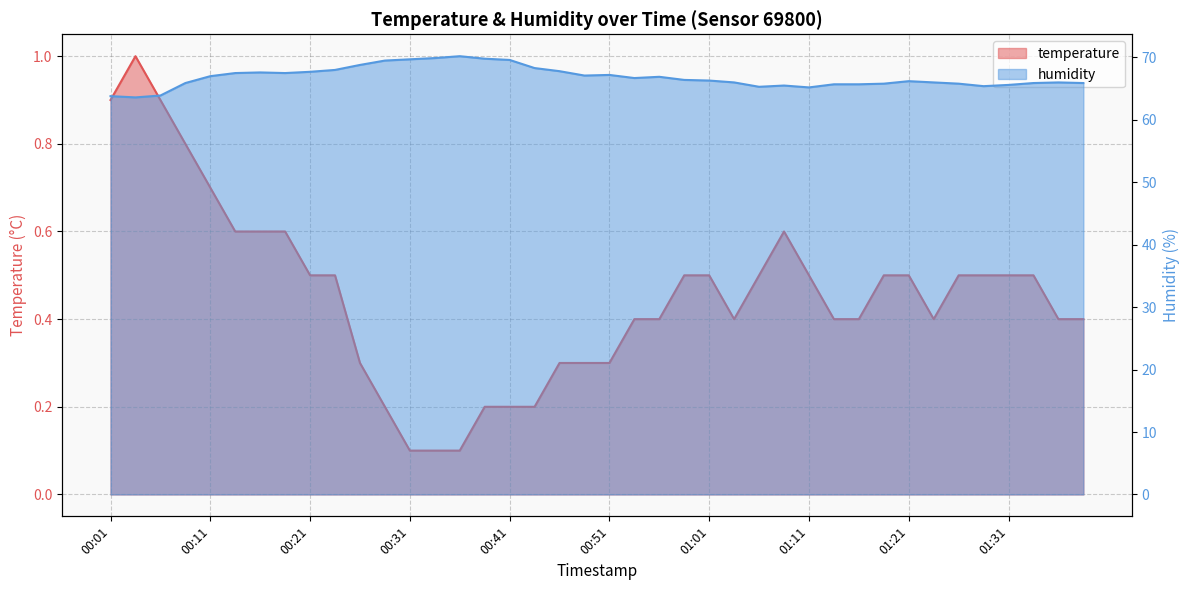

Rank the categories by humidity value from lowest to highest.

00:03, 00:01, 00:06, 01:11, 01:06, 01:28, 01:08, 01:31, 01:13, 01:16, 01:18, 01:26, 00:08, 01:33, 01:38, 01:03, 01:23, 01:36, 01:21, 01:01, 00:58, 00:53, 00:56, 00:11, 00:48, 00:51, 00:13, 00:18, 00:16, 00:21, 00:46, 00:23, 00:43, 00:26, 00:28, 00:41, 00:31, 00:38, 00:33, 00:36